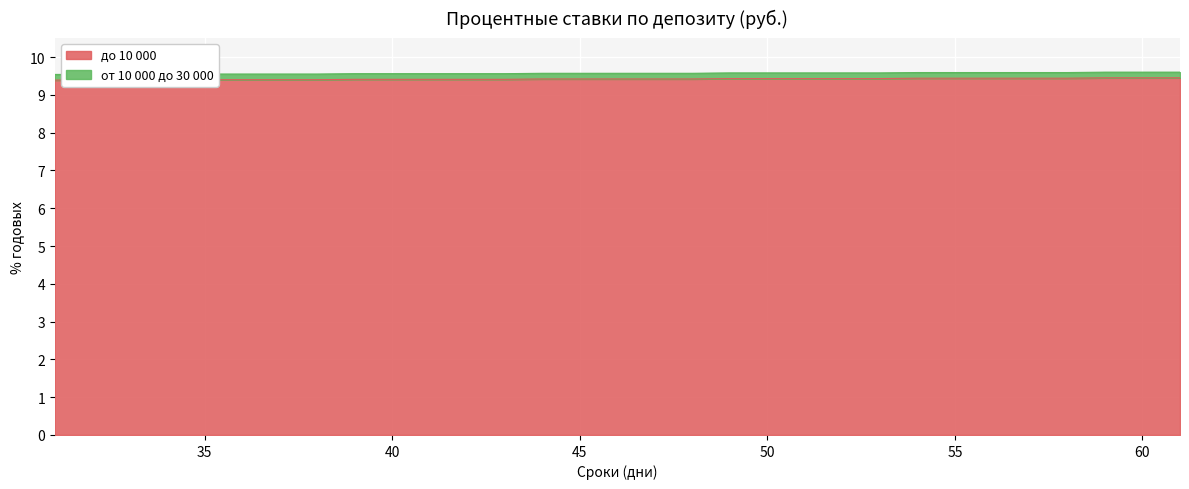

Which series changed the most between 48 and 50?

до 10 000